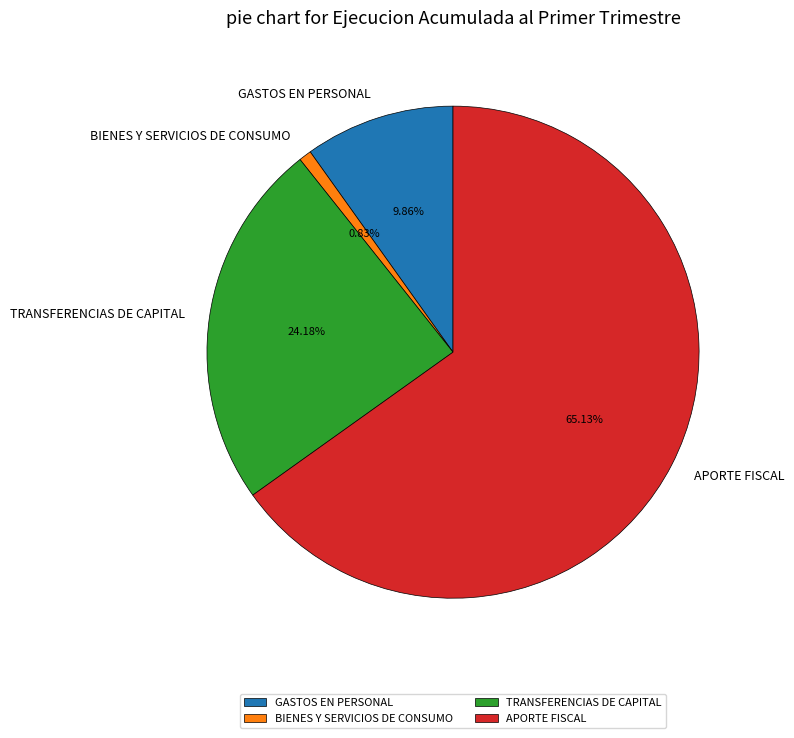

How many slices are in this pie chart?

4